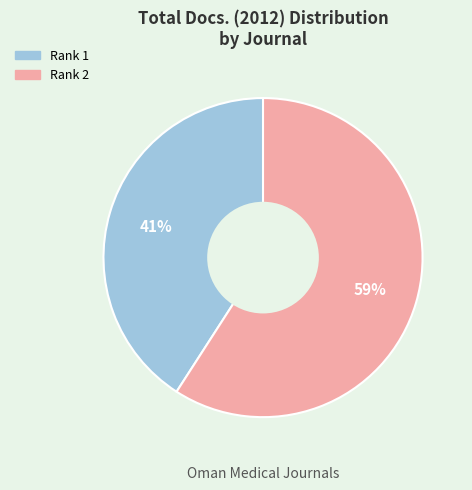

Does any single category account for the majority?

Yes